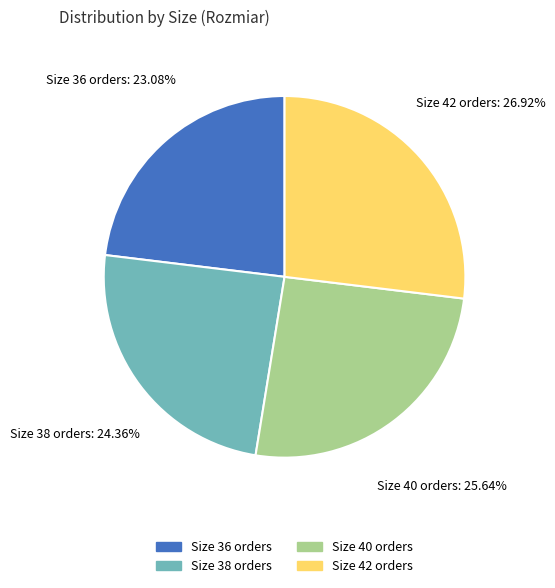

Is the sum of Size 40 orders and Size 42 orders greater than half?

Yes